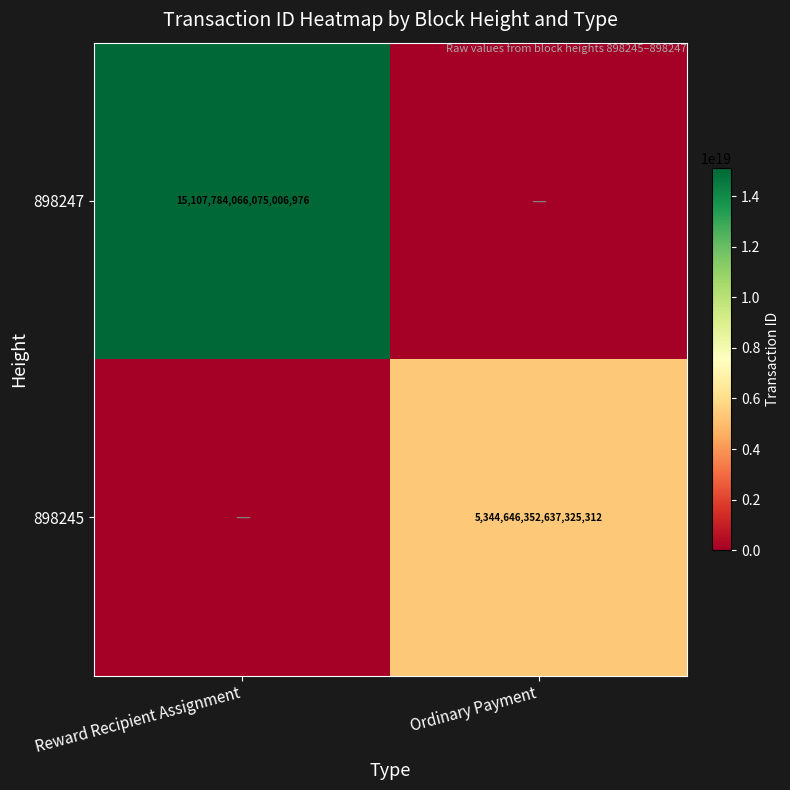

True or false: 898245 has a value of 5344646352637325312 at Ordinary Payment.

True